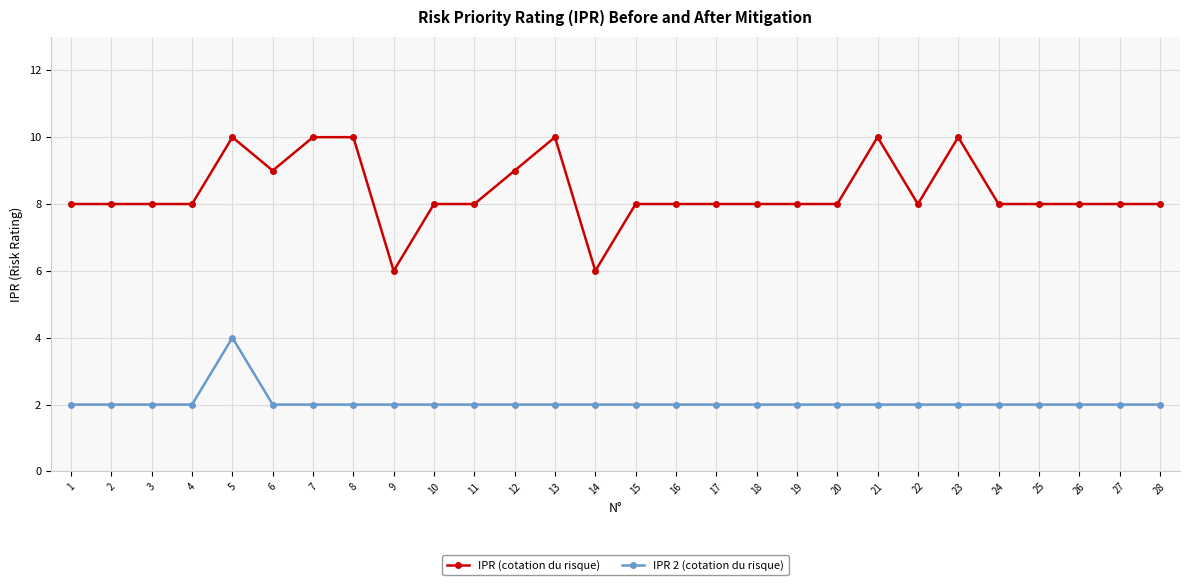

Reading left to right, extract all data points from this chart.

IPR (cotation du risque): 8	8	8	8	10	9	10	10	6	8	8	9	10	6	8	8	8	8	8	8	10	8	10	8	8	8	8	8
IPR 2 (cotation du risque): 2	2	2	2	4	2	2	2	2	2	2	2	2	2	2	2	2	2	2	2	2	2	2	2	2	2	2	2